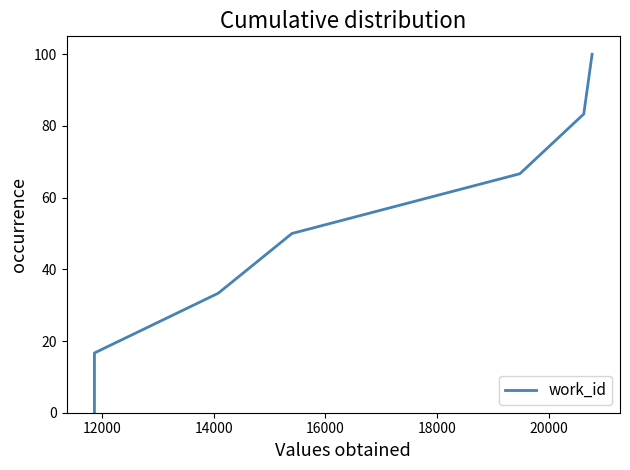

Approximately how many times larger is the value at 16000 compared to 14000?

1.5